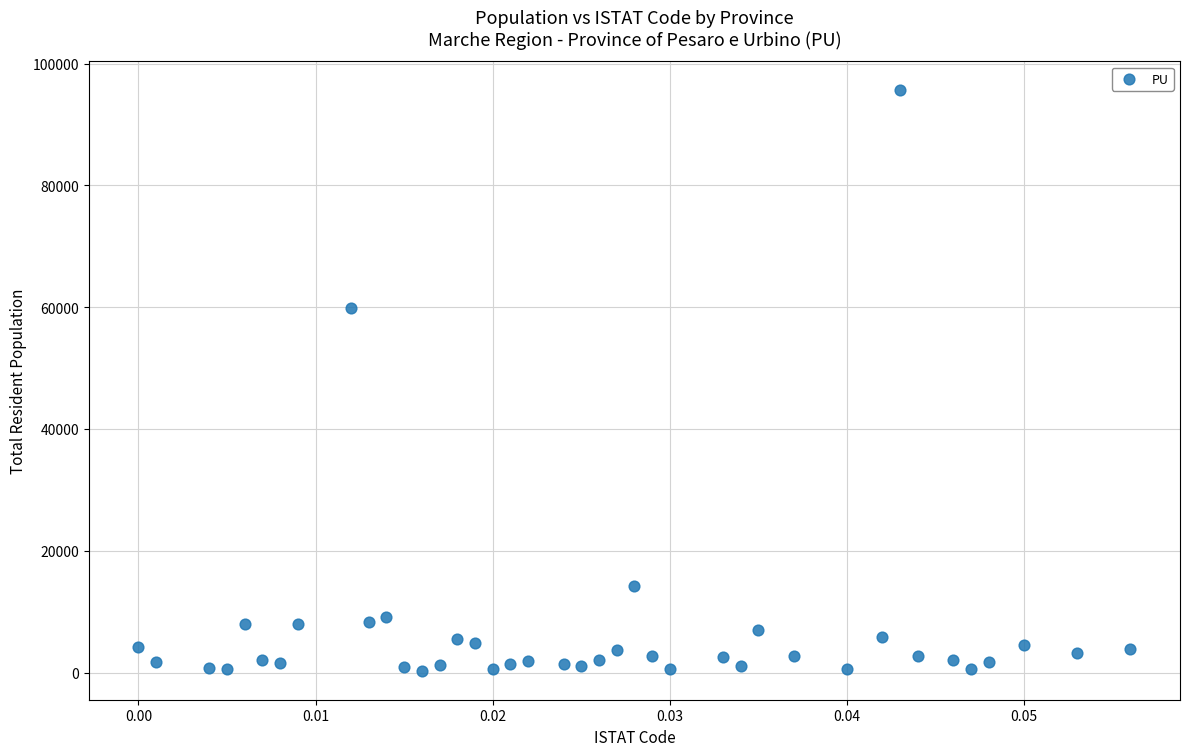

What Y value in the scatter plot is closest to 47959?

59897